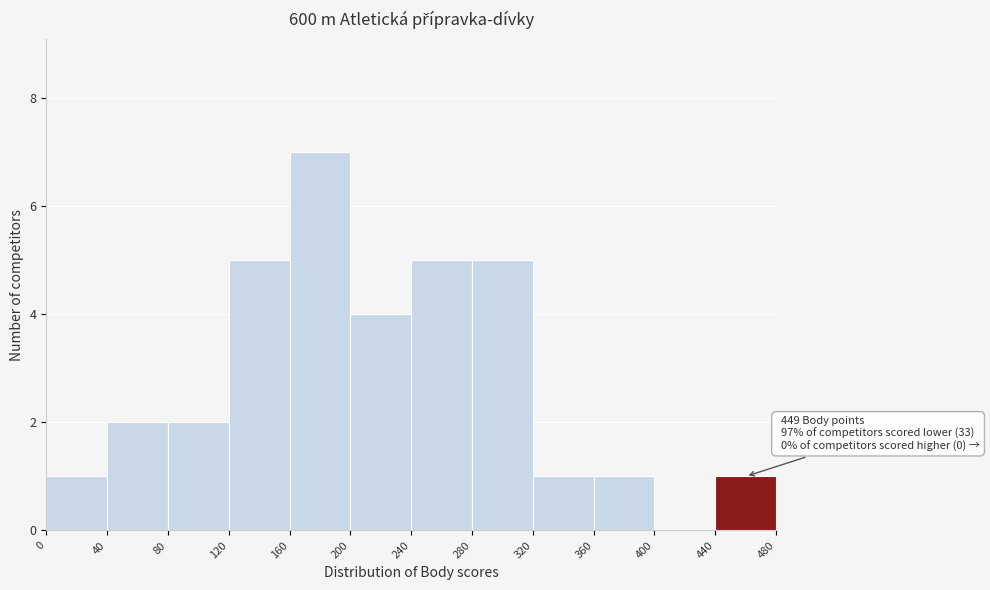

Over which range of the x-axis is the bar tallest?

160 to 200